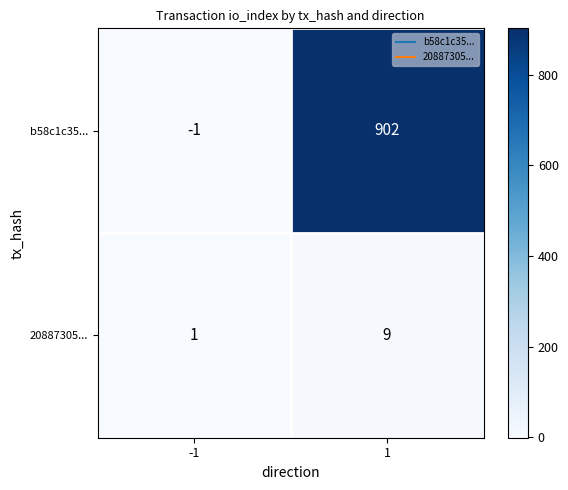

How many series are shown in this chart?

2